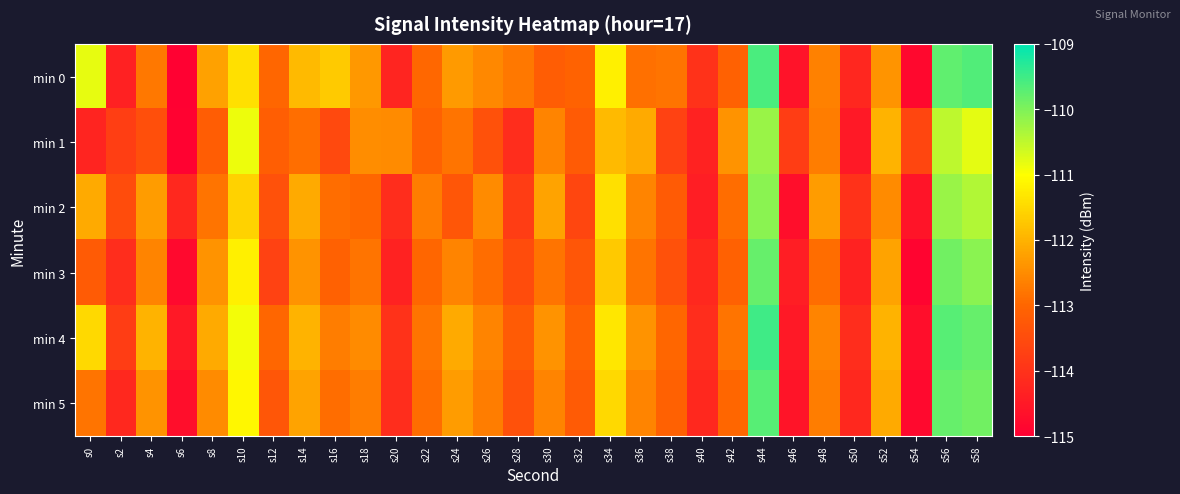

At s44, list the series in order from largest to smallest.

min 4, min 0, min 5, min 3, min 2, min 1